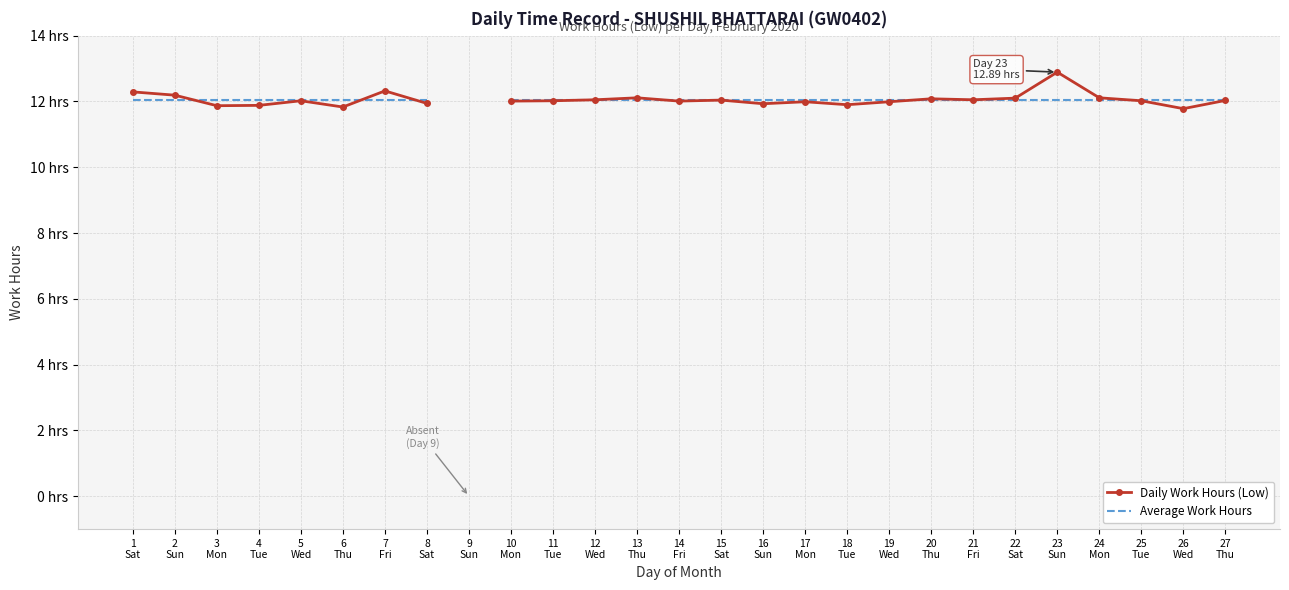

True or false: Daily Work Hours (Low) has more than 2 points higher than both neighbors.

True